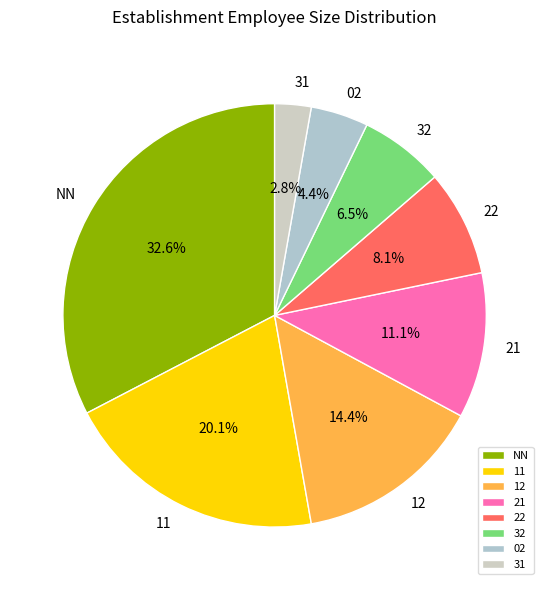

What is the largest slice in the pie chart?

NN